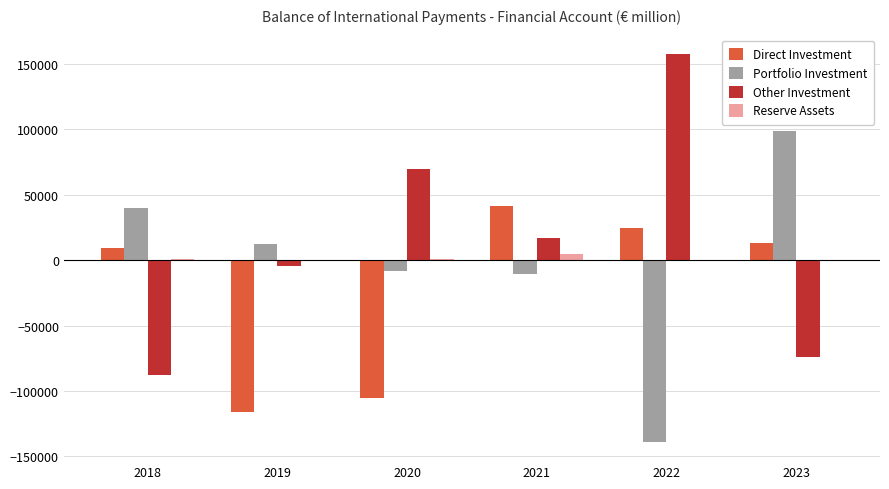

Count the number of categories in the chart.

6